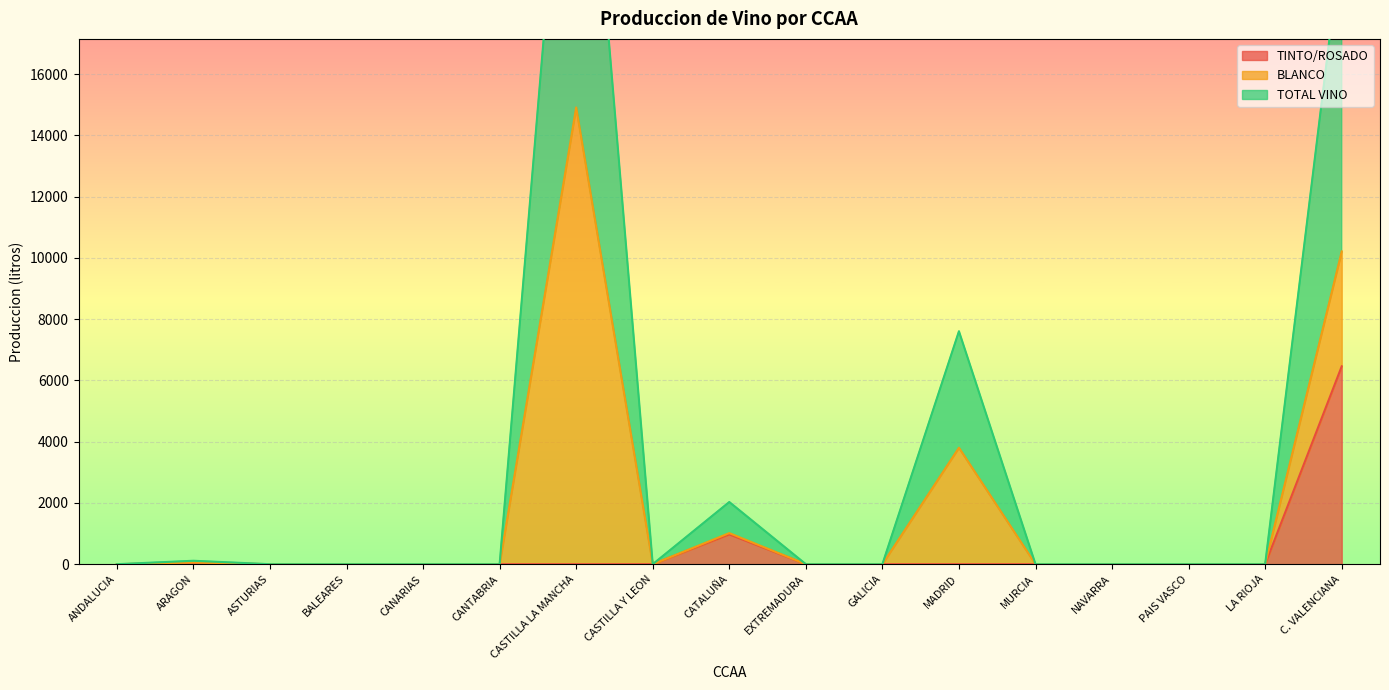

Where is TINTO/ROSADO nearest to the value 3230?

CATALUÑA